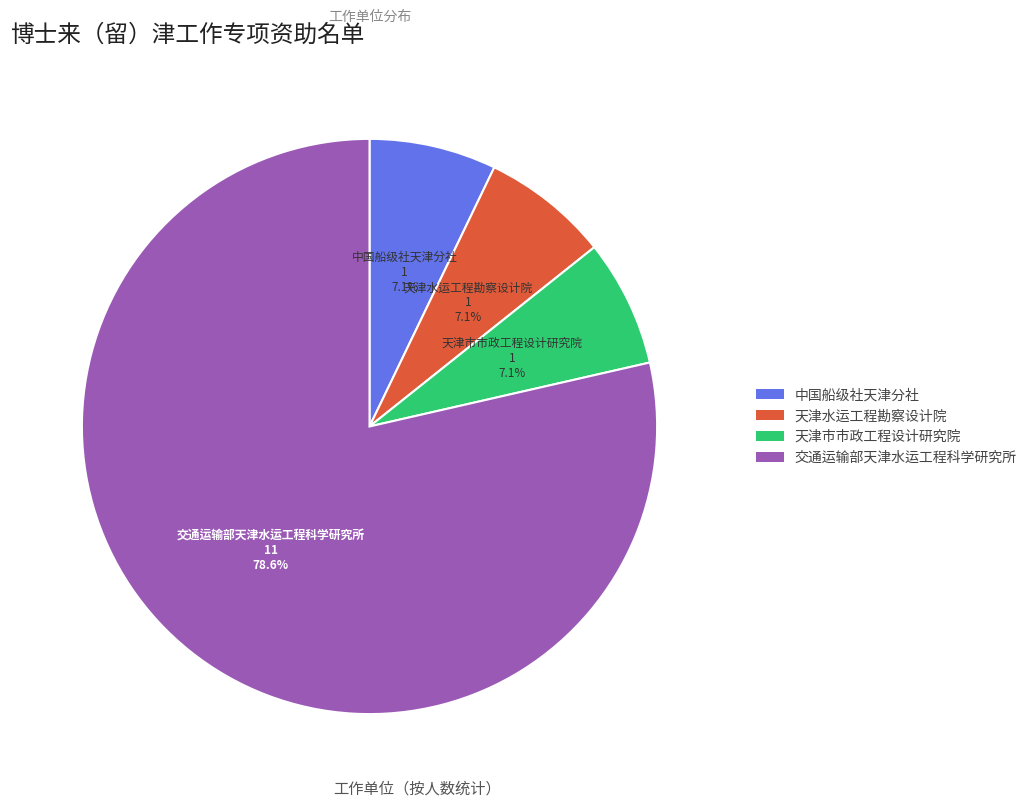

Is the sum of 交通运输部天津水运工程科学研究所 and 天津水运工程勘察设计院 greater than half?

Yes